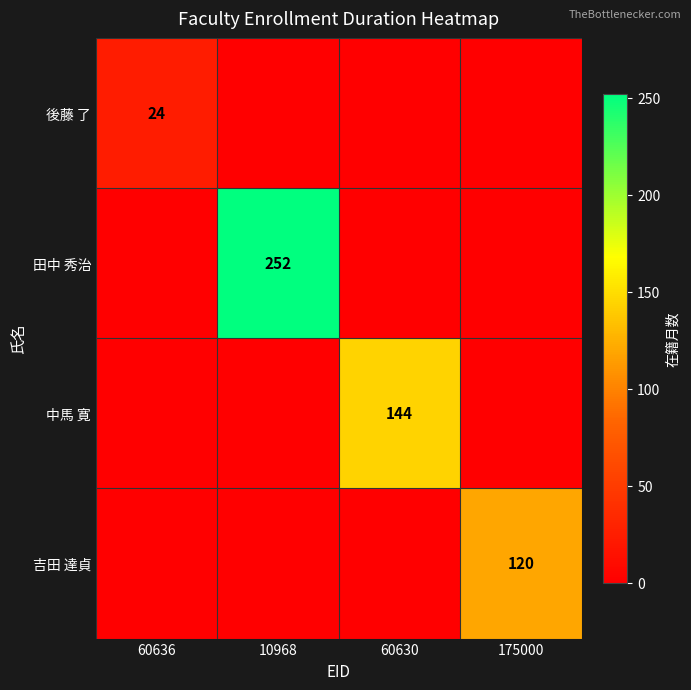

True or false: 田中 秀治 has a value of 388 at 10968.

False